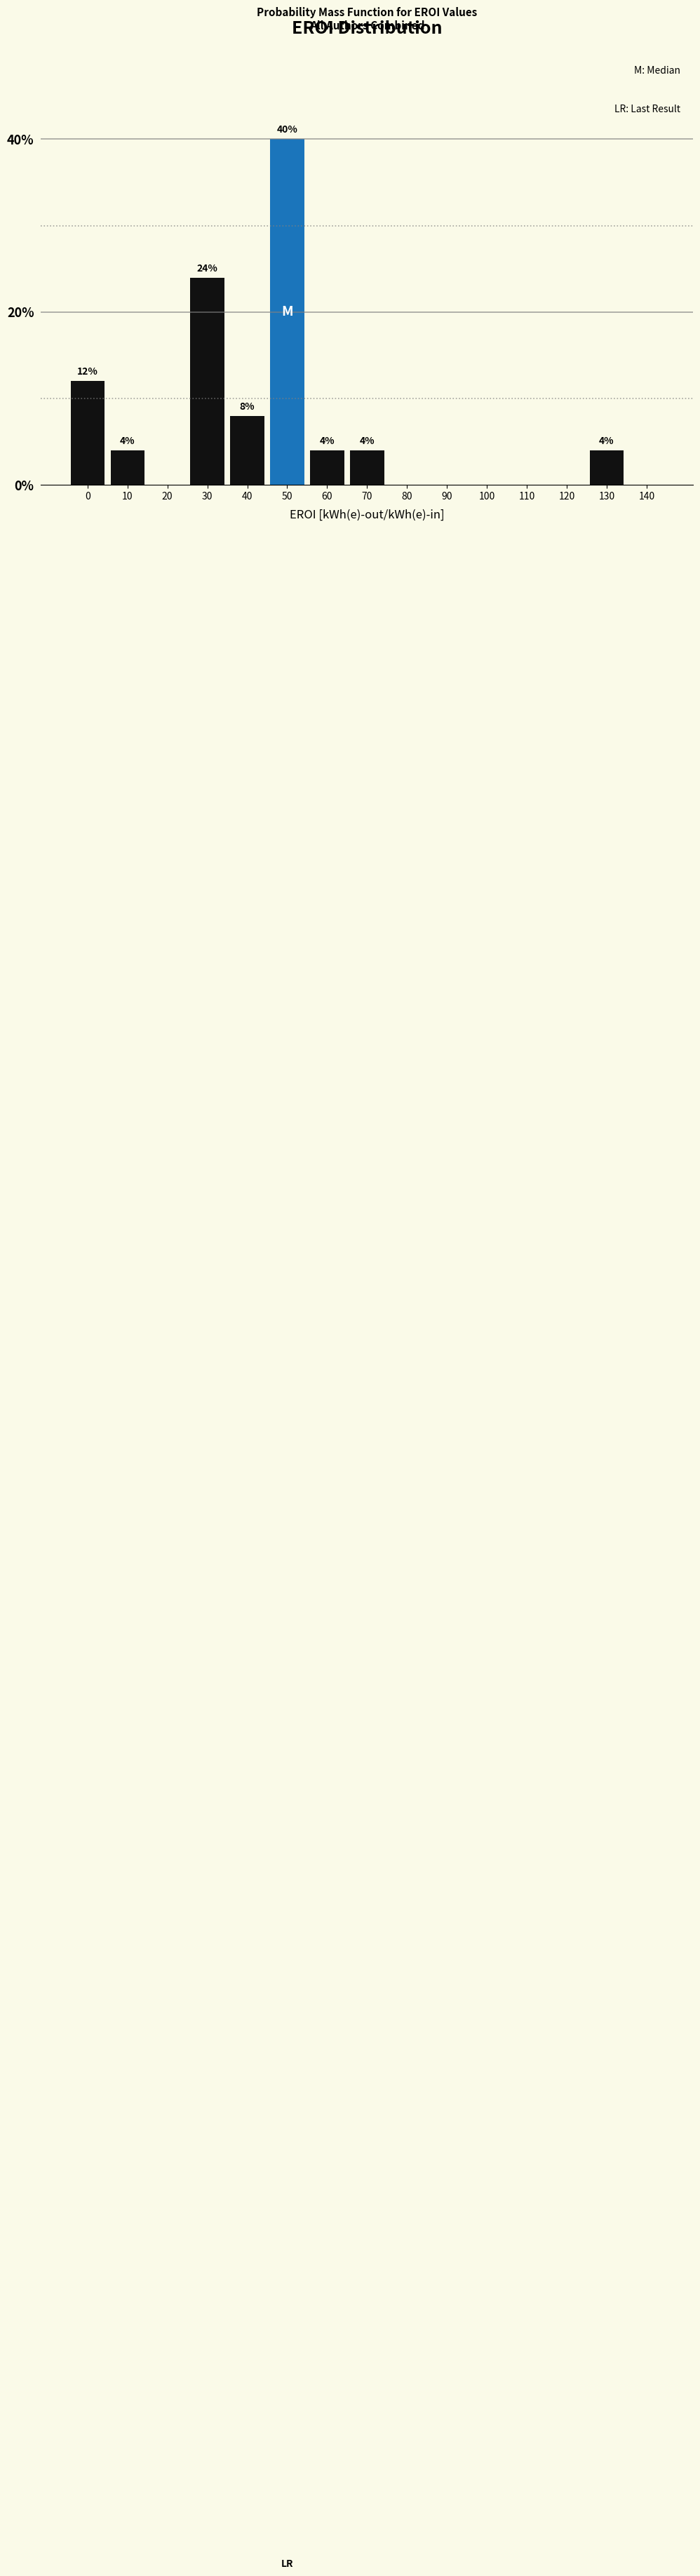

Reading right to left, transcribe all the data shown in this chart.

140=0	130=4	120=0	110=0	100=0	90=0	80=0	70=4	60=4	50=40	40=8	30=24	20=0	10=4	0=12